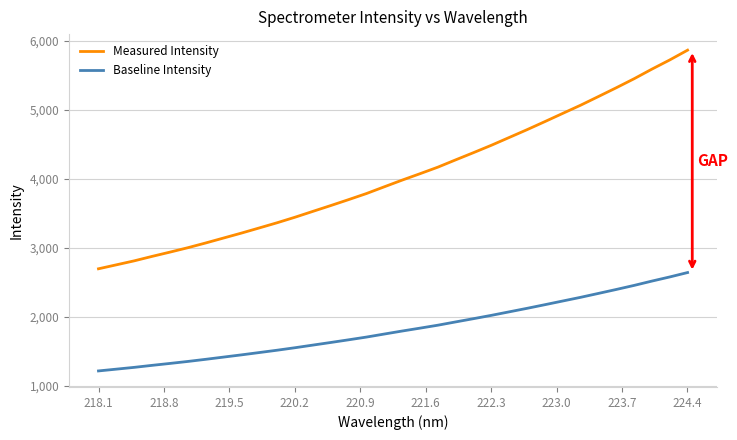

Count the number of categories in the chart.

34